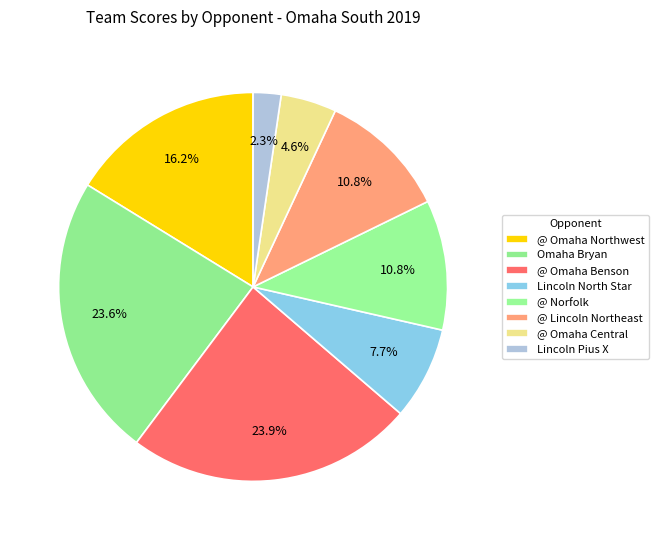

True or false: Lincoln Pius X accounts for 8% of the total.

False